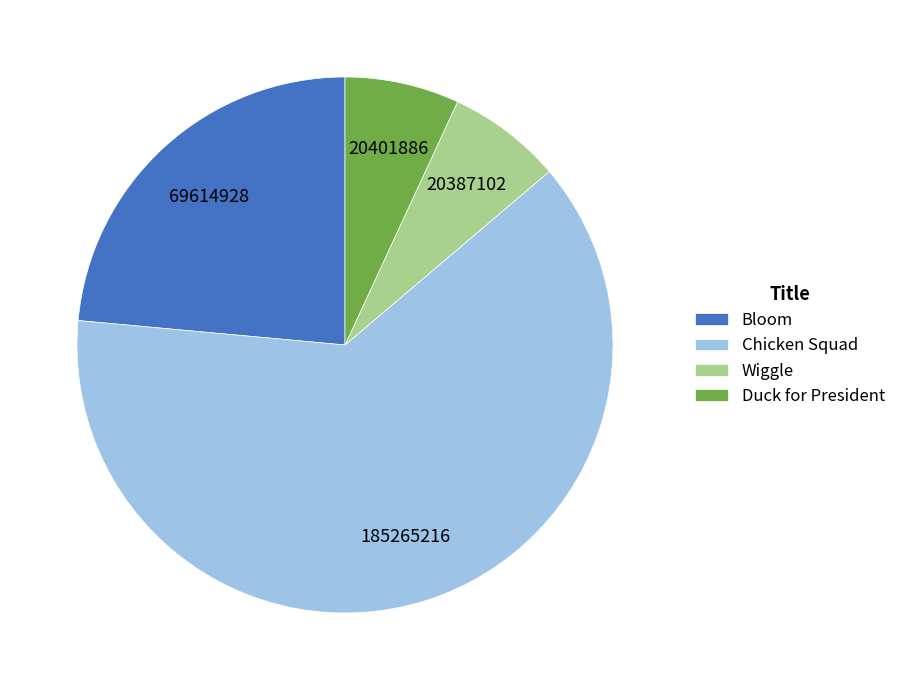

Which has a higher value, Bloom or Chicken Squad?

Chicken Squad